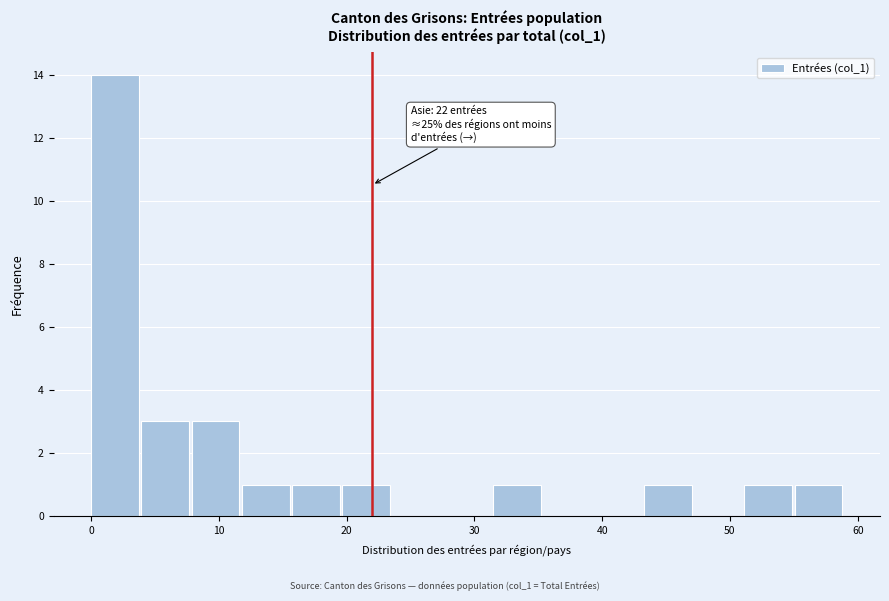

Read against the x-axis, roughly where is the centre of the tallest bar?

2